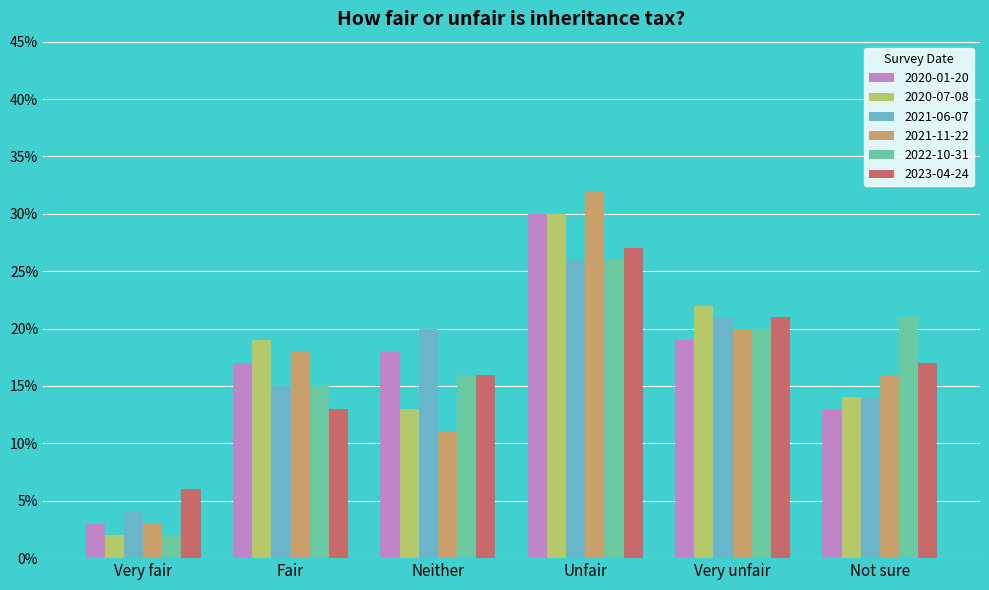

How many 2021-11-22 values are between 0 and 1?

6